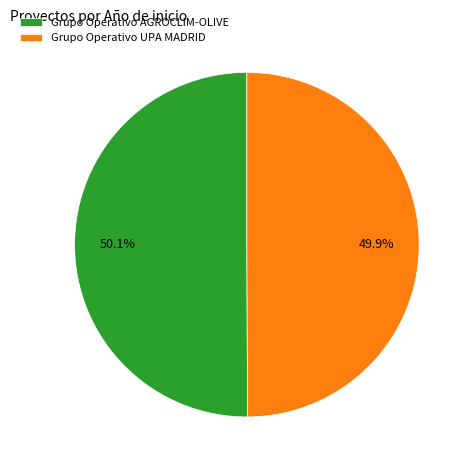

Count the number of slices in the pie.

2